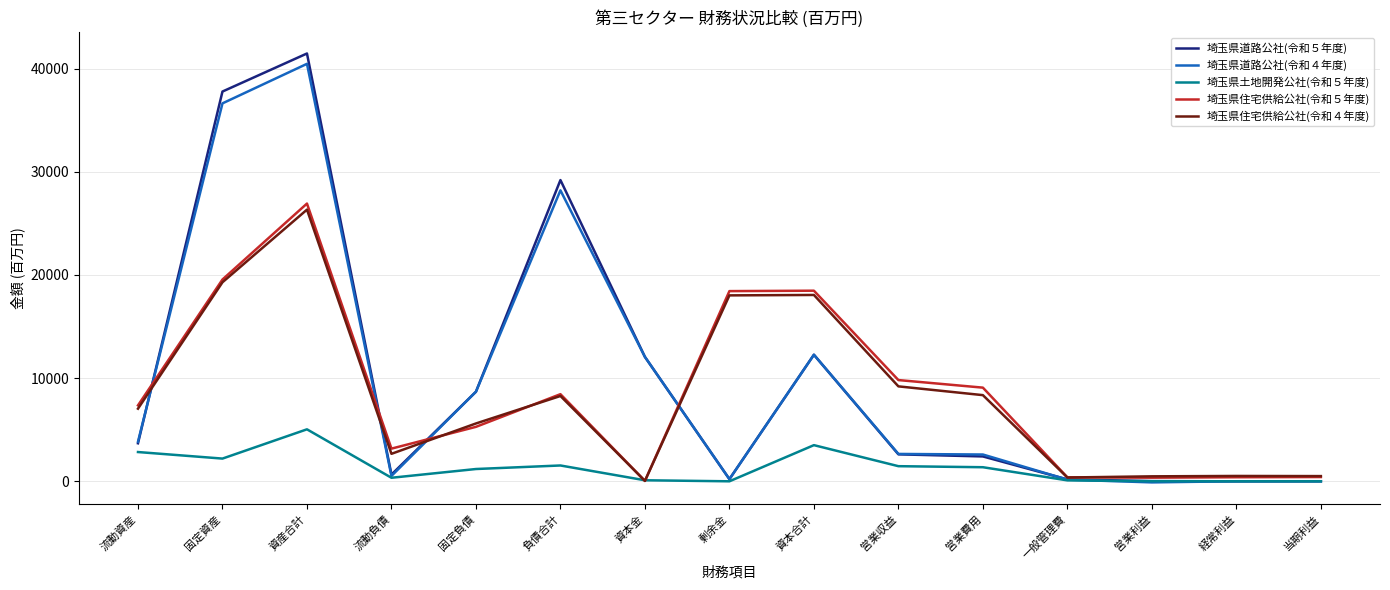

Which series has the widest spread of values?

埼玉県道路公社(令和５年度)